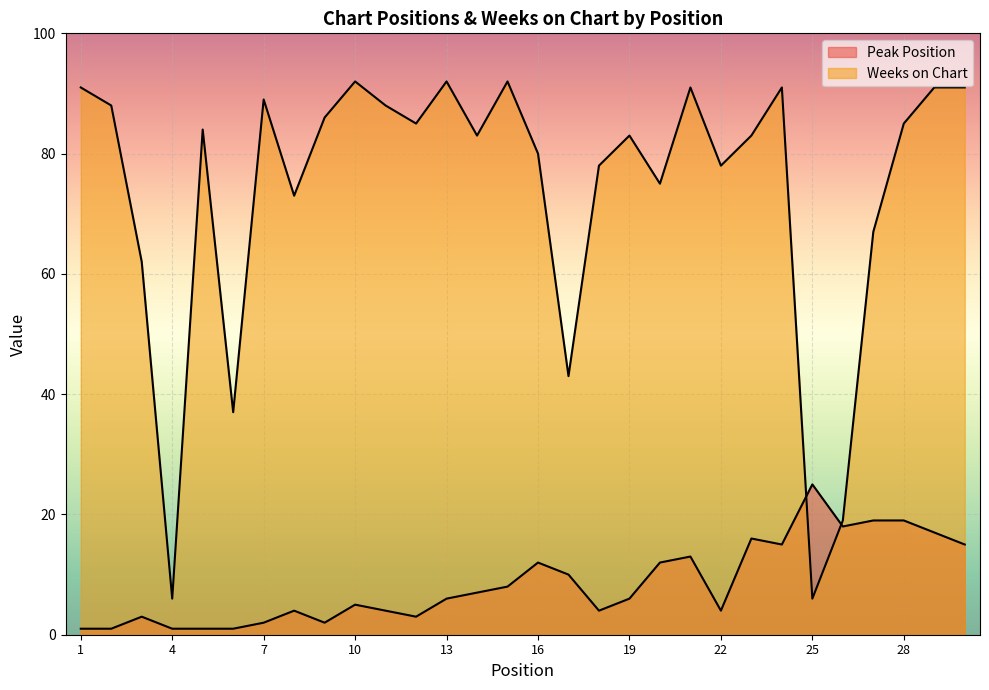

True or false: Peak Position and Weeks on Chart cross at least once.

True